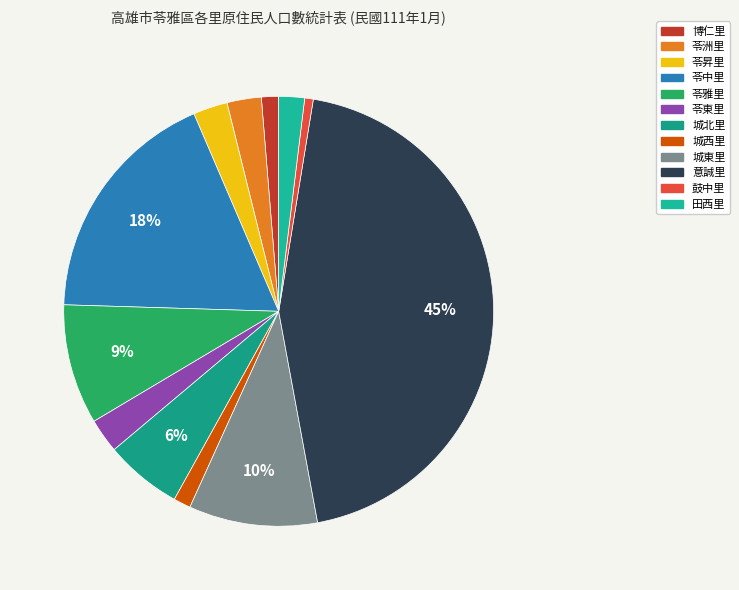

To the nearest percent, what is the combined percentage of 城東里 and 城西里?

11%